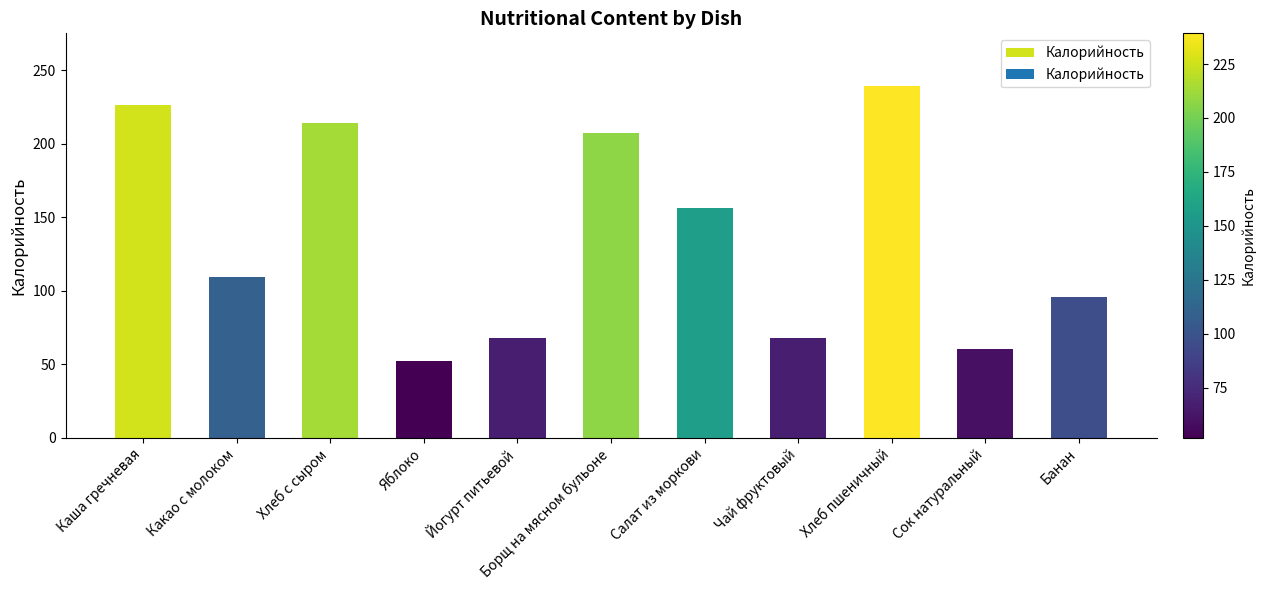

What is the ratio of the value at Банан to the value at Хлеб пшеничный?

0.4